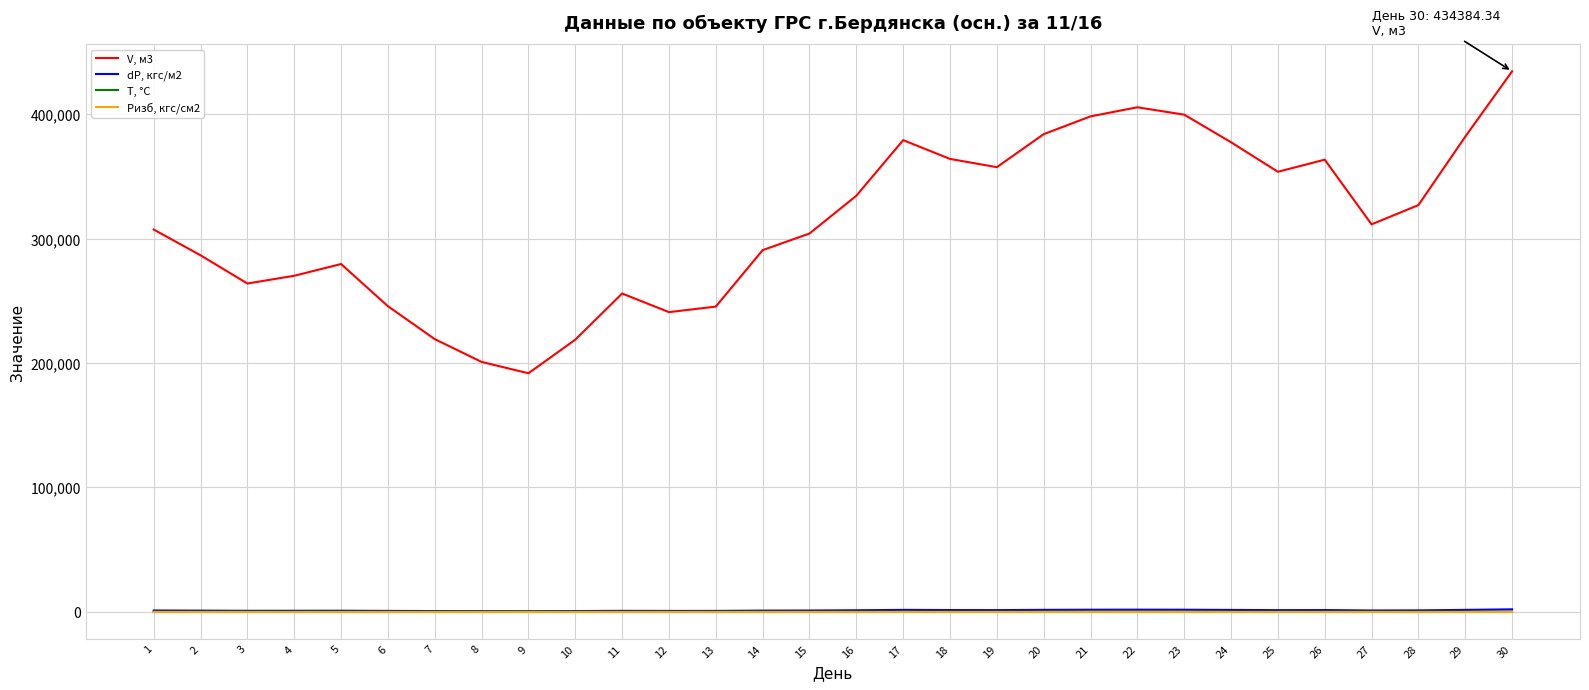

After their last crossing, which series has the higher values: Pизб, кгс/см2 or T, °C?

Pизб, кгс/см2